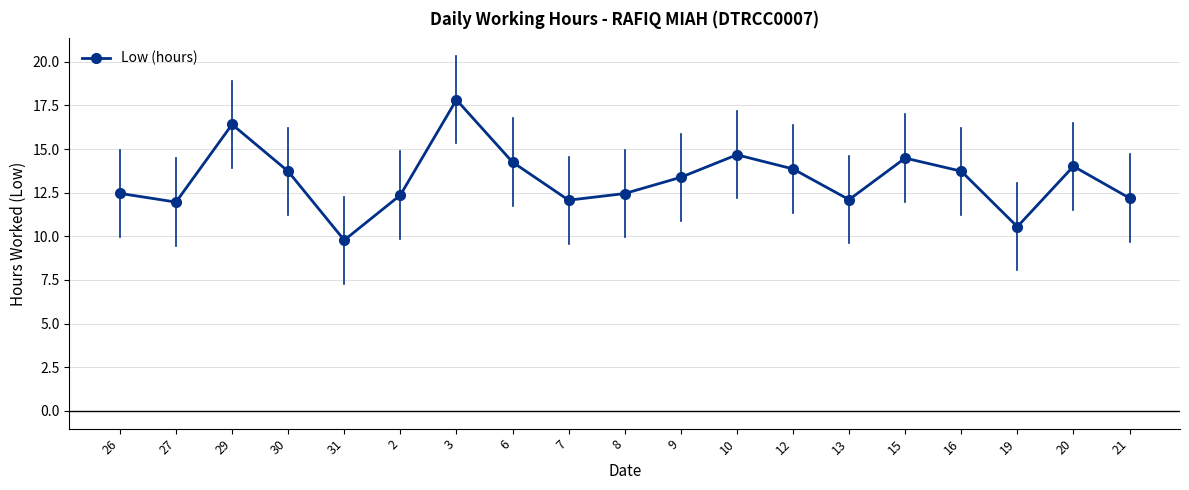

Does the chart display data point markers on the line(s)?

Yes